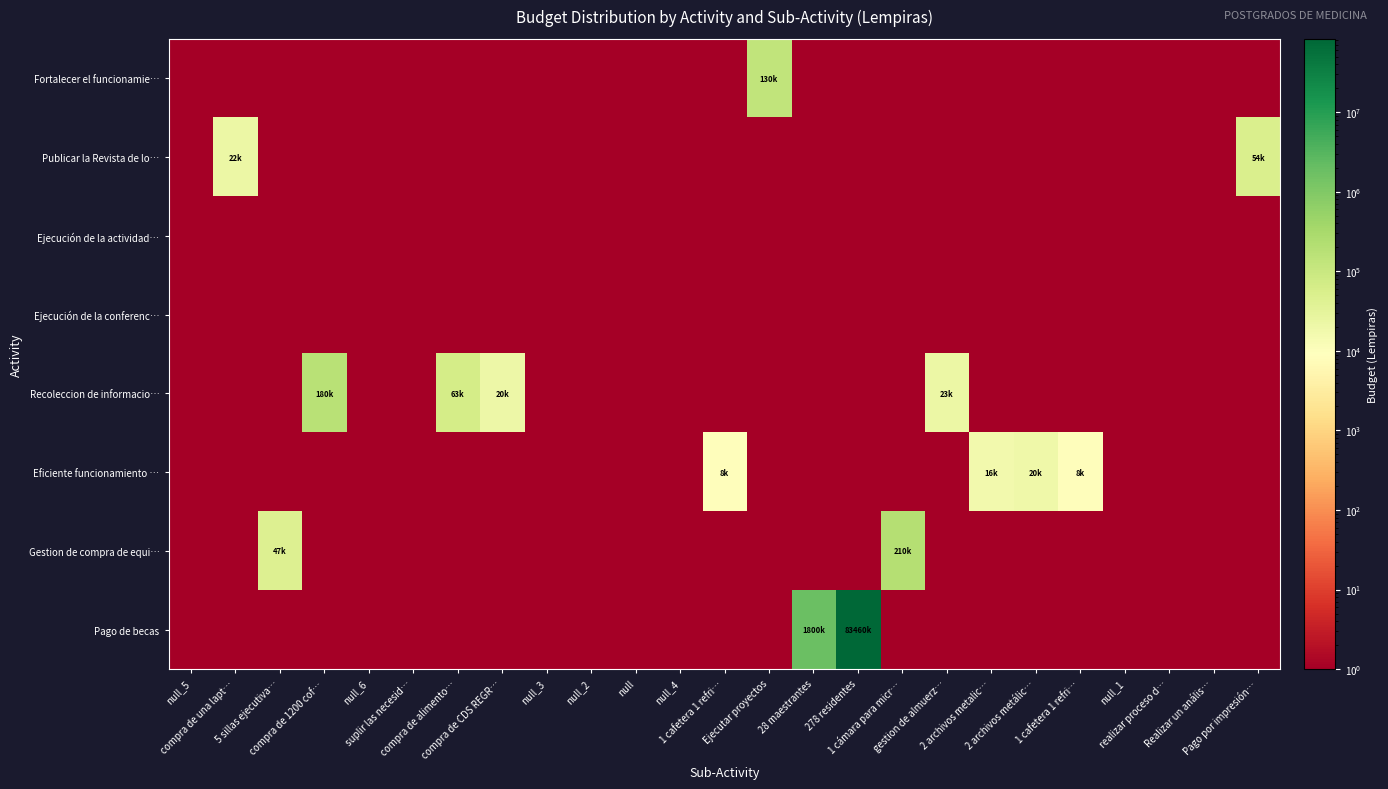

What is the spread (max minus min) of values at compra de CDS REGR…?

20499